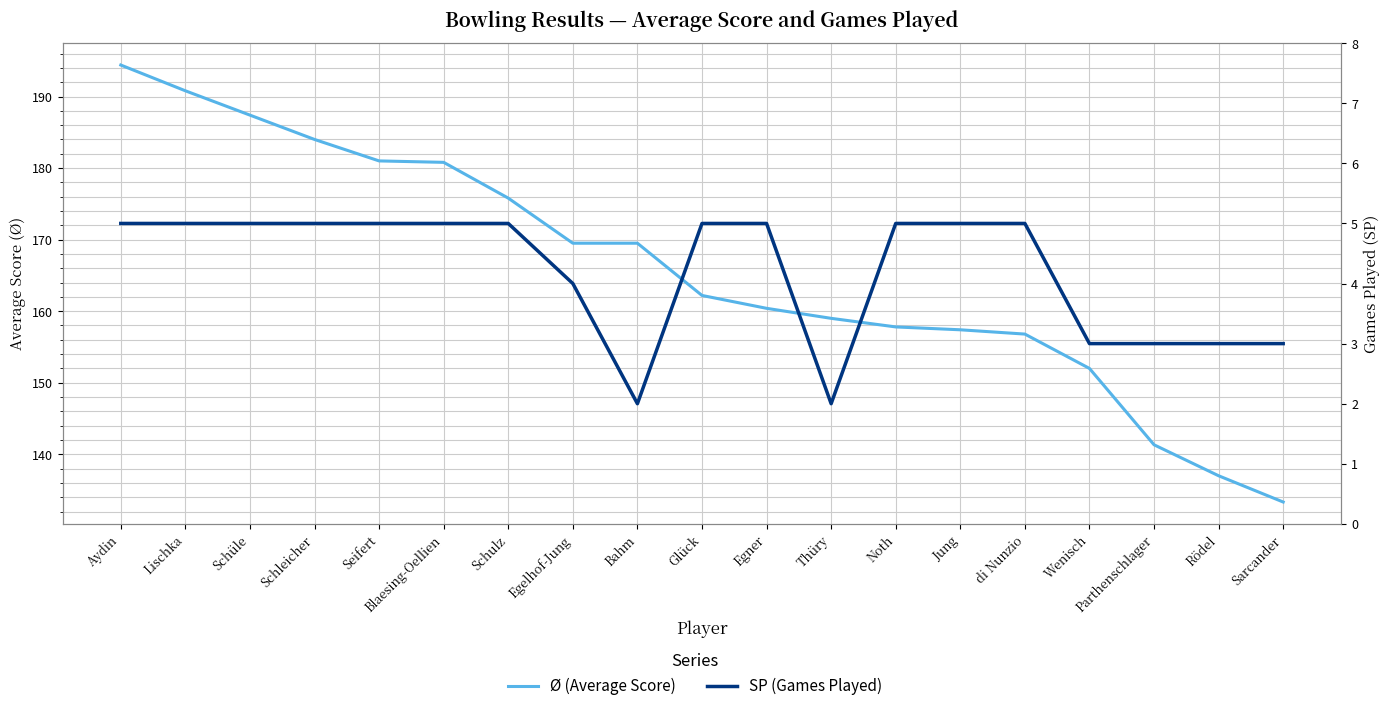

What is the minimum value for SP (Games Played)?

2.0